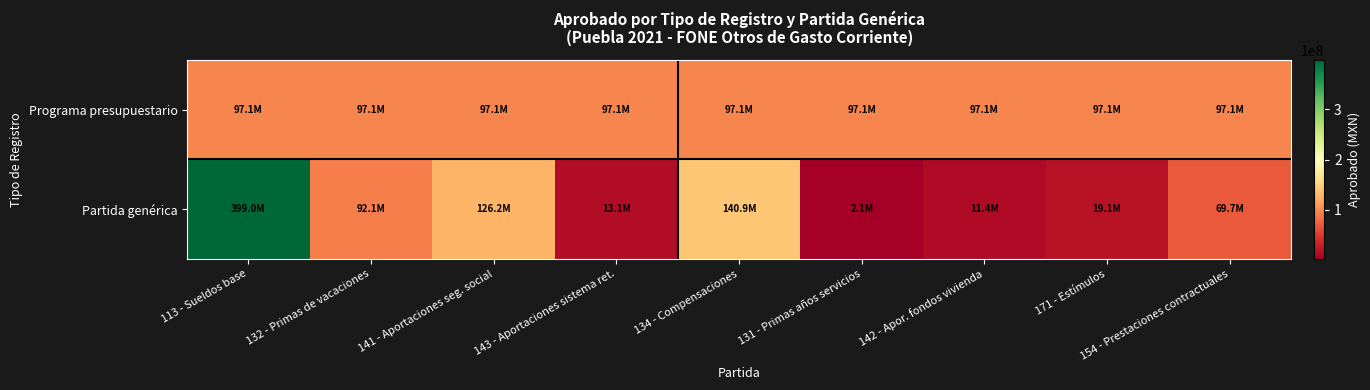

Which series has the largest total across all categories?

Programa presupuestario